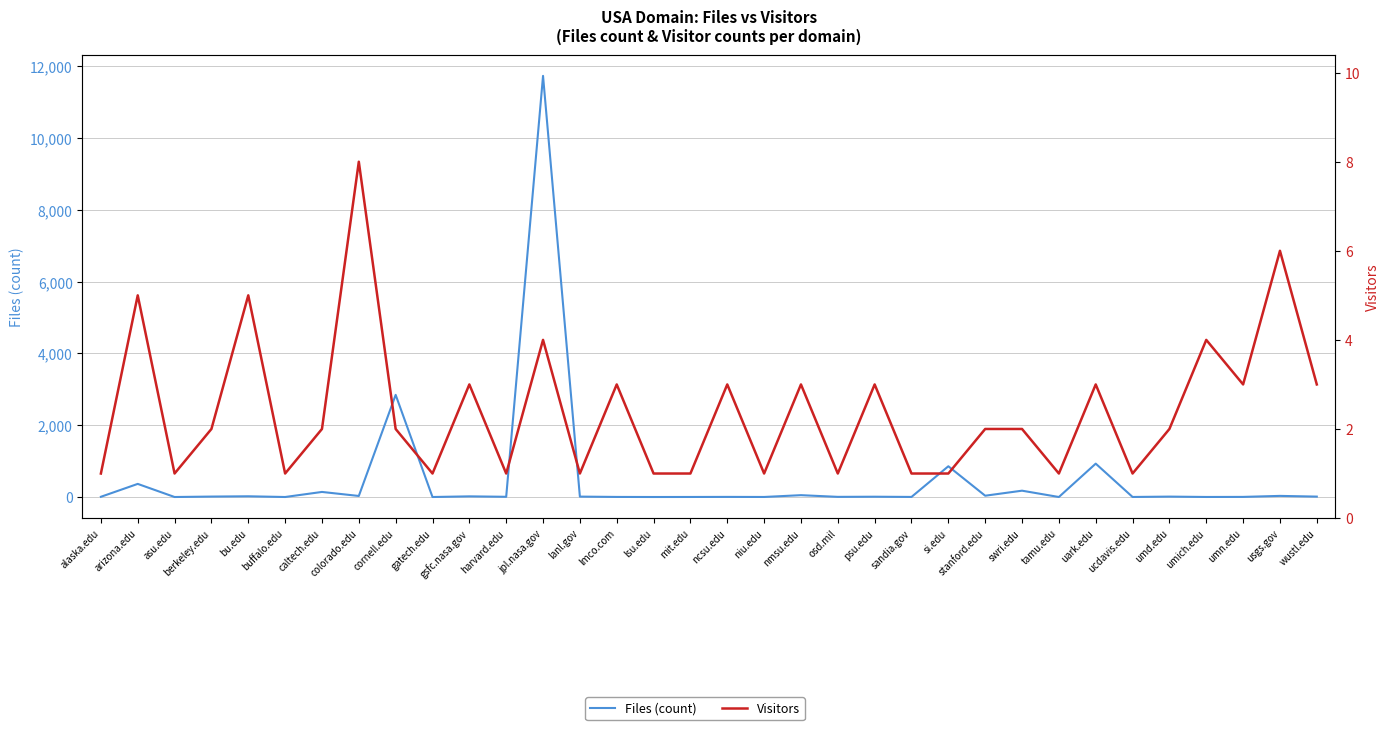

Reading left to right, transcribe all the data shown in this chart.

Files (count): 7	366	1	13	21	1	142	30	2845	1	19	7	11727	12	3	1	2	4	2	52	5	9	3	857	37	177	1	930	2	12	2	4	32	12
Visitors: 1	5	1	2	5	1	2	8	2	1	3	1	4	1	3	1	1	3	1	3	1	3	1	1	2	2	1	3	1	2	4	3	6	3